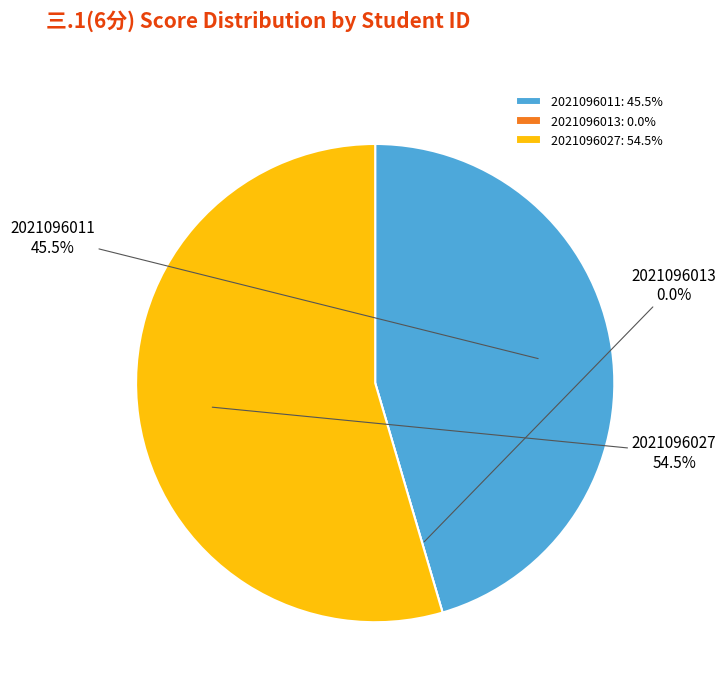

To the nearest percent, what is the combined percentage of 2021096011 and 2021096013?

45%